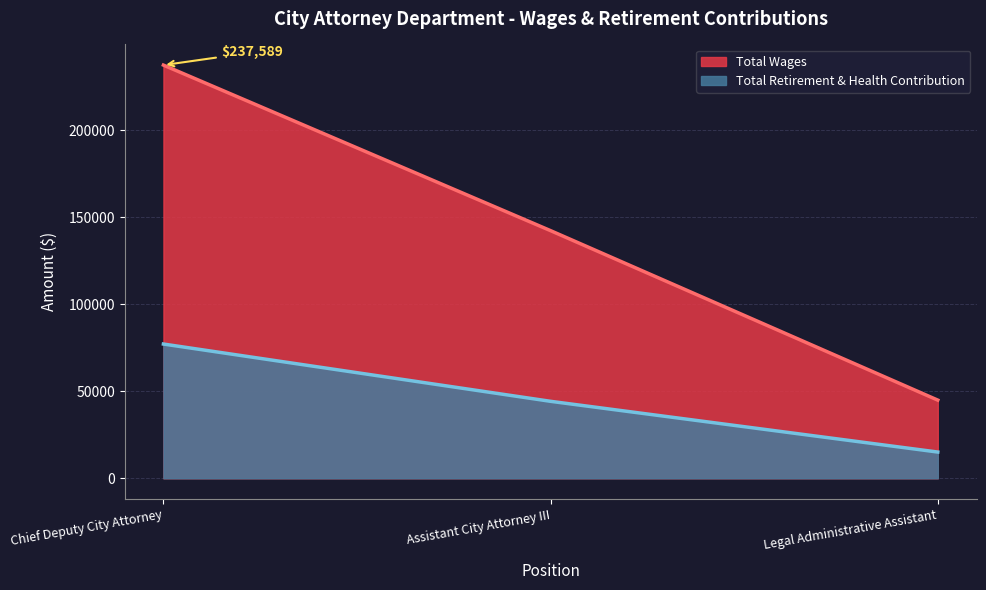

How many values in the Total Retirement & Health Contribution series exceed 44260?

1